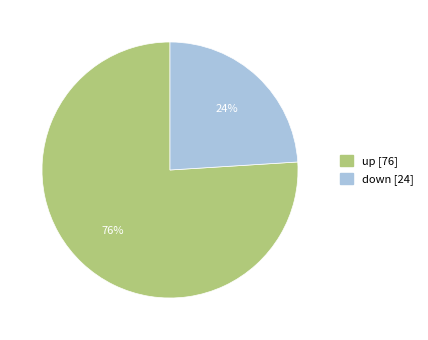

To the nearest percent, what portion does down represent?

24%